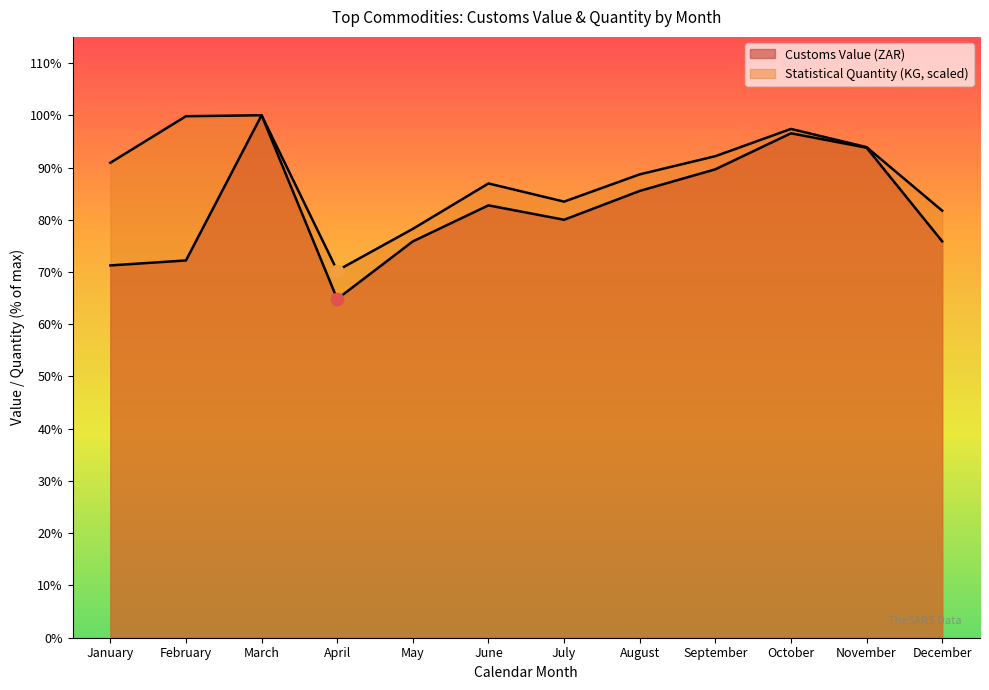

At how many categories does at least one series exceed 63180994087?

7